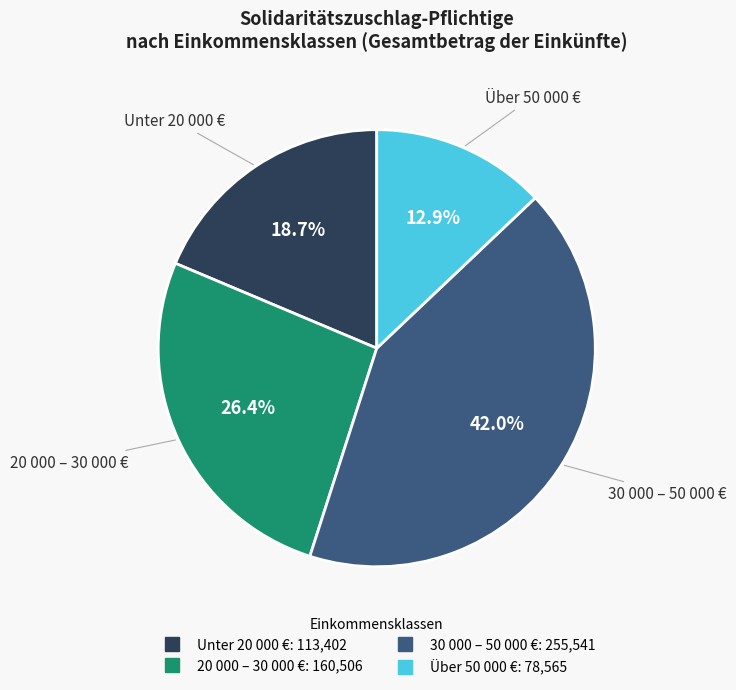

Does any single category account for the majority?

No